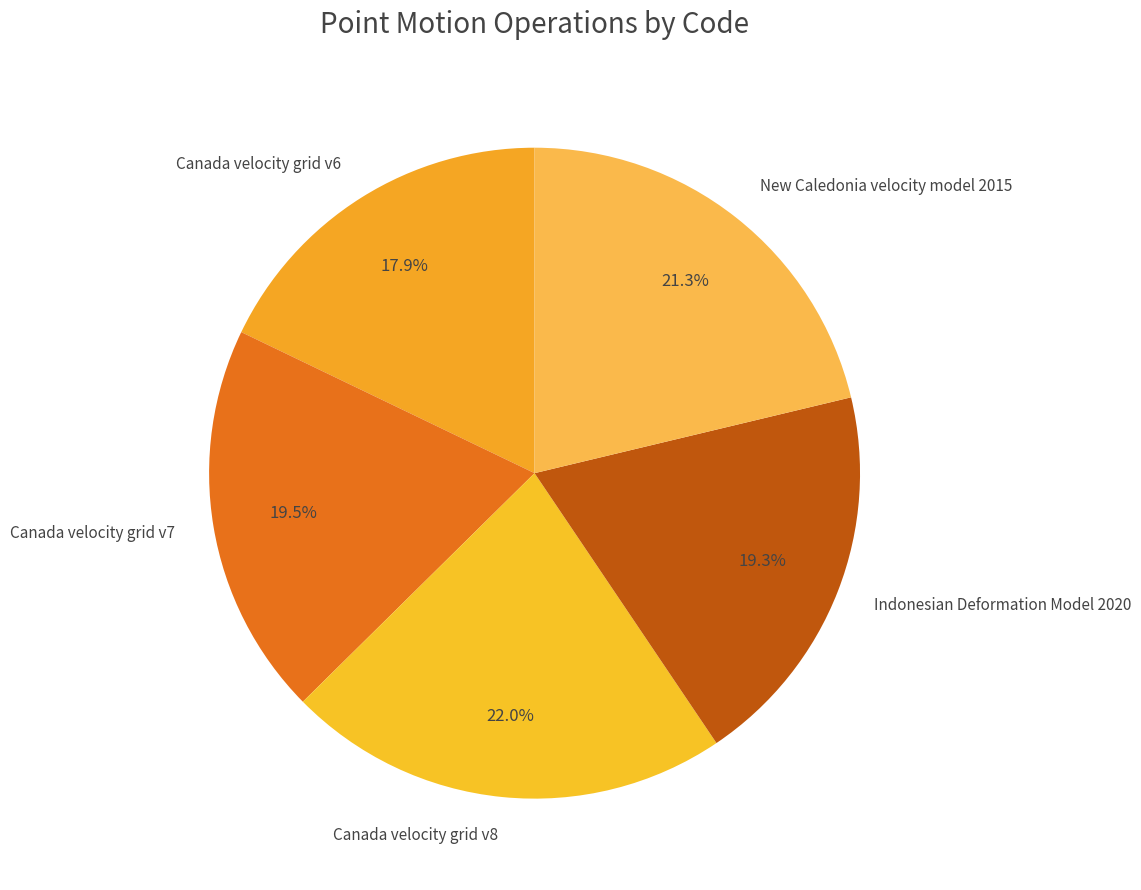

True or false: Canada velocity grid v6 accounts for 26% of the total.

False